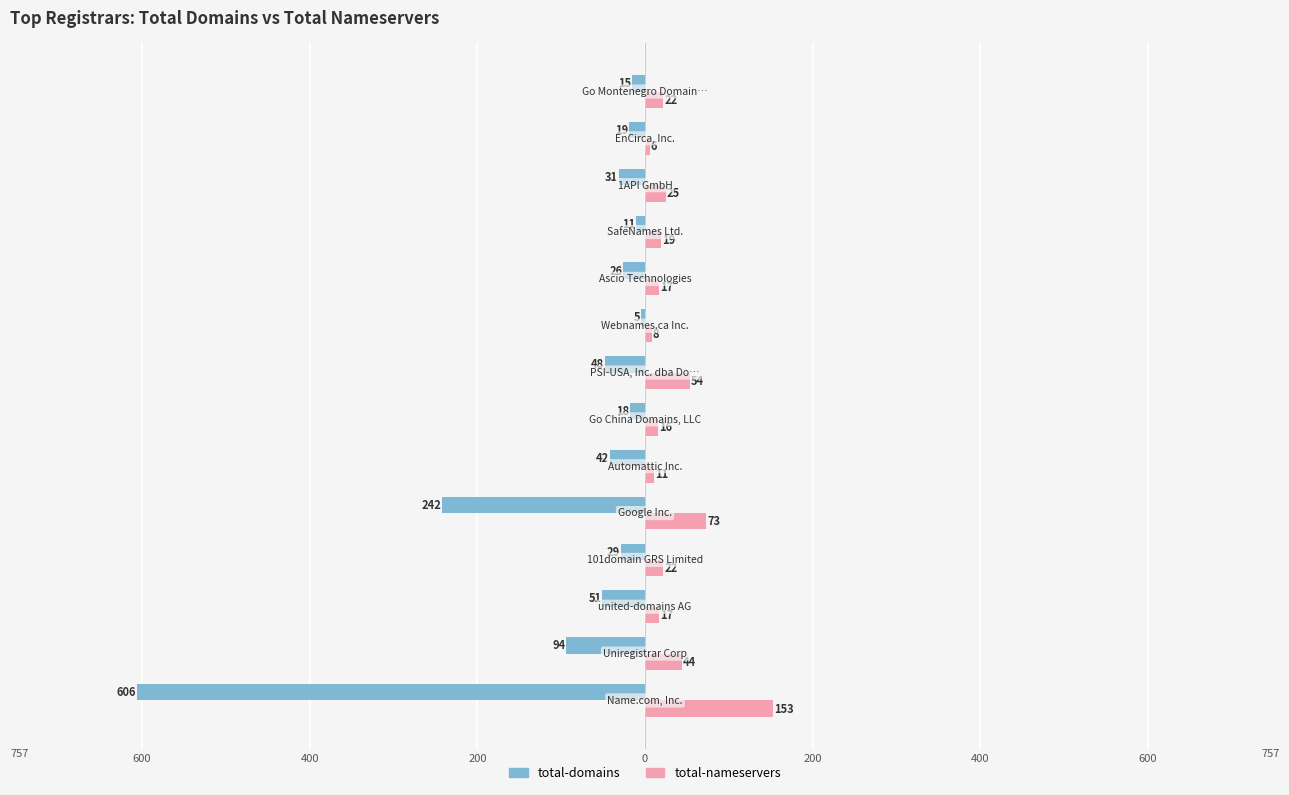

What is the minimum value for total-nameservers?

6